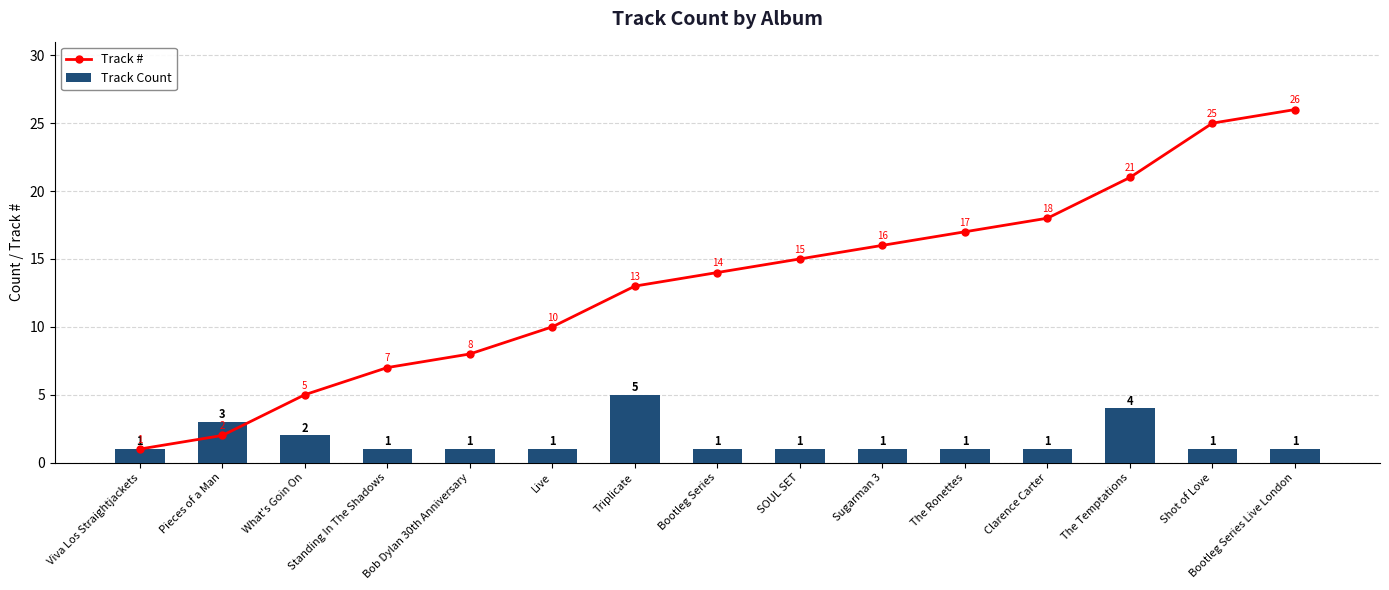

Reading left to right, transcribe all the data shown in this chart.

Track #: Viva Los Straightjackets=1	Pieces of a Man=2	What's Goin On=5	Standing In The Shadows=7	Bob Dylan 30th Anniversary=8	Live=10	Triplicate=13	Bootleg Series=14	SOUL SET=15	Sugarman 3=16	The Ronettes=17	Clarence Carter=18	The Temptations=21	Shot of Love=25	Bootleg Series Live London=26
Track Count: Viva Los Straightjackets=1	Pieces of a Man=3	What's Goin On=2	Standing In The Shadows=1	Bob Dylan 30th Anniversary=1	Live=1	Triplicate=5	Bootleg Series=1	SOUL SET=1	Sugarman 3=1	The Ronettes=1	Clarence Carter=1	The Temptations=4	Shot of Love=1	Bootleg Series Live London=1